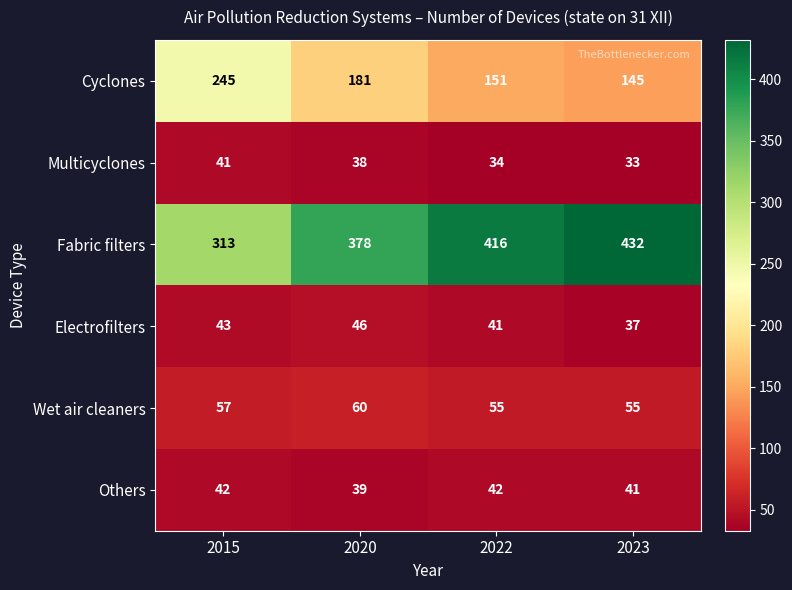

Reading right to left, list all the values displayed in this chart.

Cyclones: 2023=145	2022=151	2020=181	2015=245
Multicyclones: 2023=33	2022=34	2020=38	2015=41
Fabric filters: 2023=432	2022=416	2020=378	2015=313
Electrofilters: 2023=37	2022=41	2020=46	2015=43
Wet air cleaners: 2023=55	2022=55	2020=60	2015=57
Others: 2023=41	2022=42	2020=39	2015=42